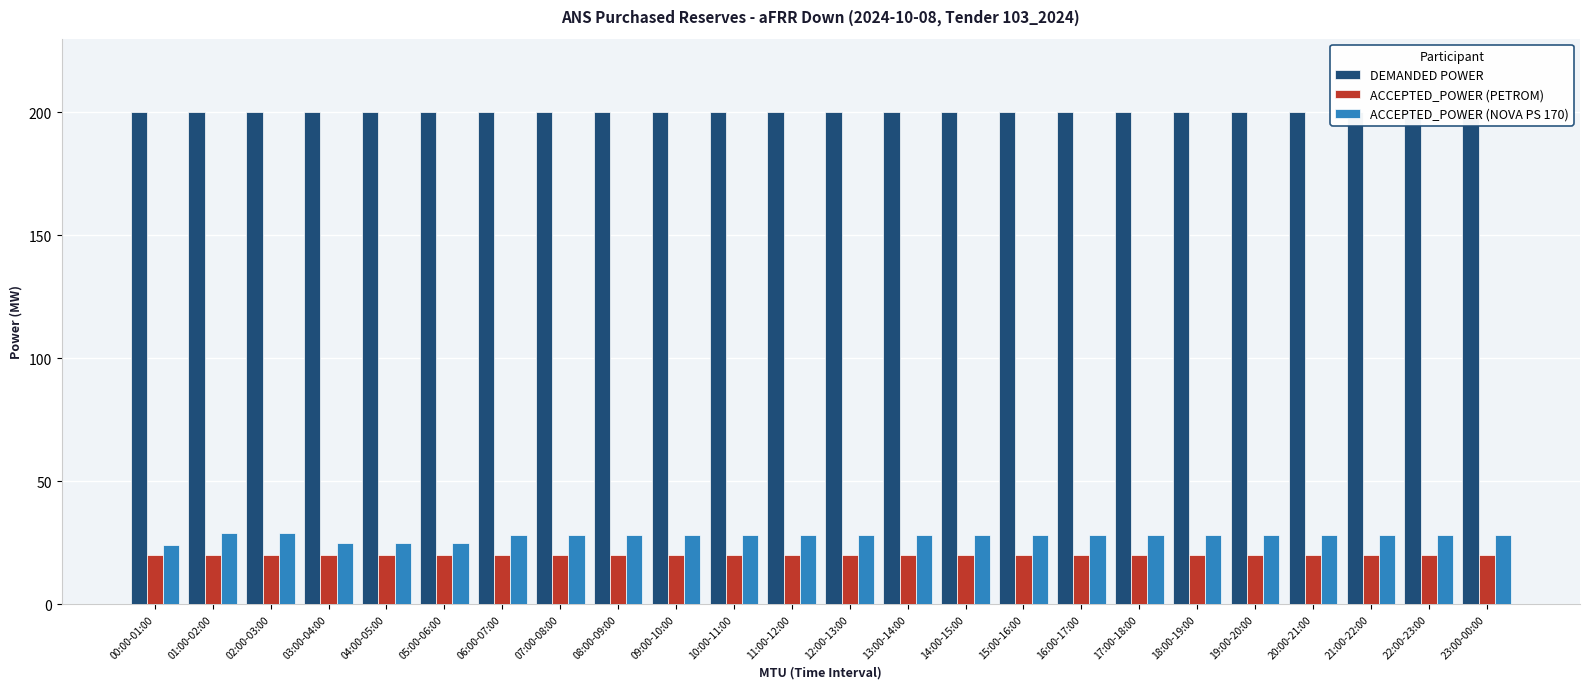

How many ACCEPTED_POWER (NOVA PS 170) values are between 28 and 29?

20